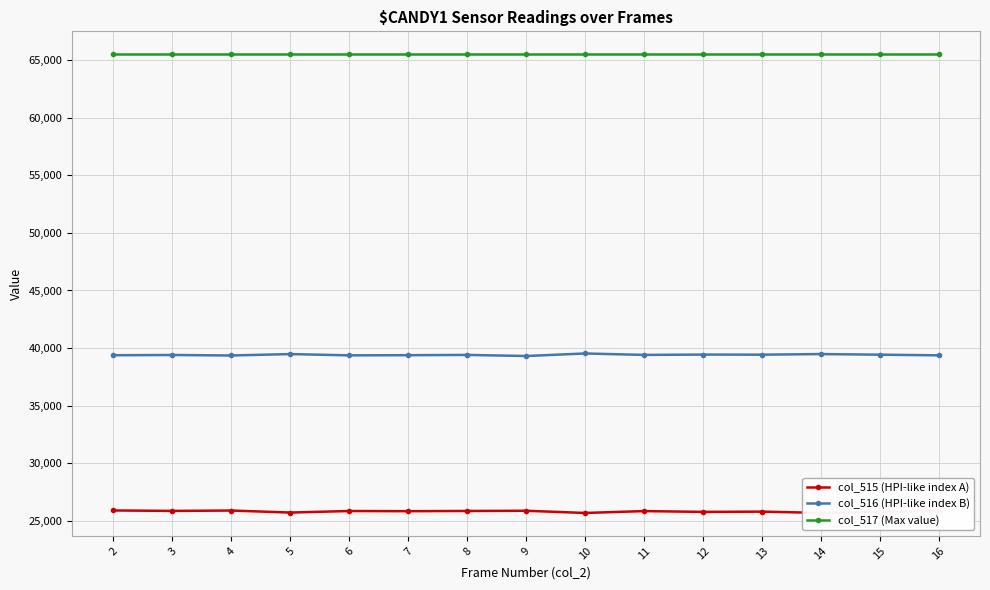

At 9, list the series in order from largest to smallest.

col_517 (Max value), col_516 (HPI-like index B), col_515 (HPI-like index A)